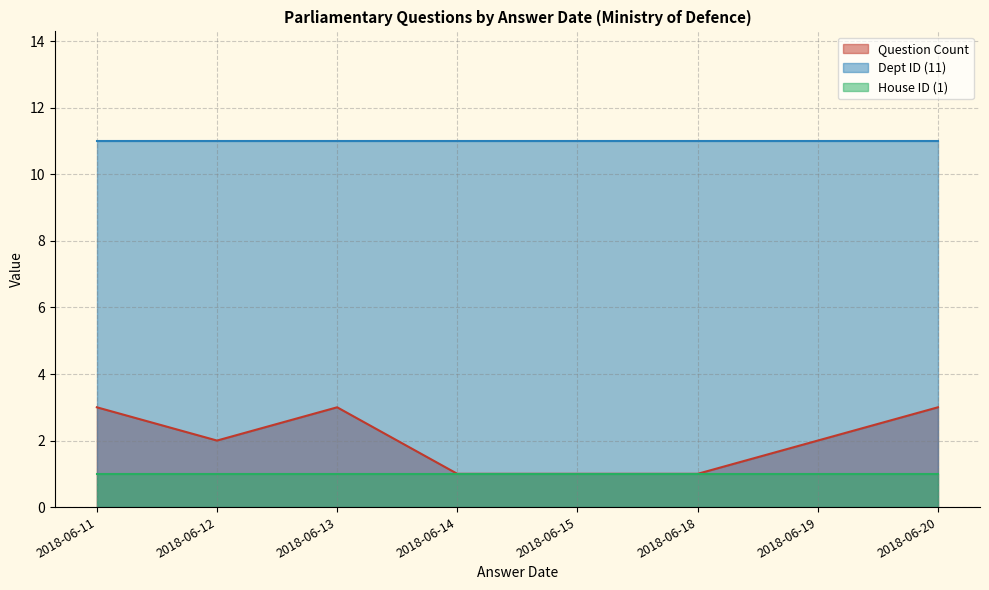

Which label corresponds to the largest value in the chart?

2018-06-11